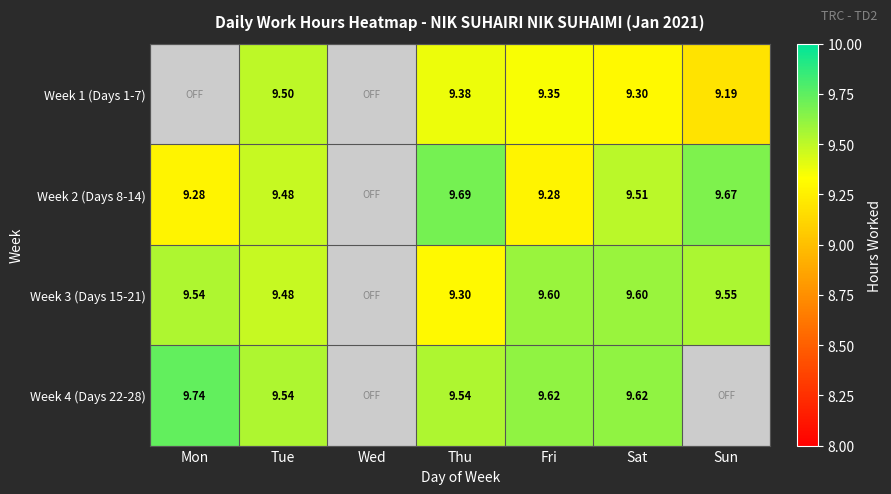

Is the value of Week 1 (Days 1-7) at Tue greater than the value of Week 3 (Days 15-21) at Fri?

No